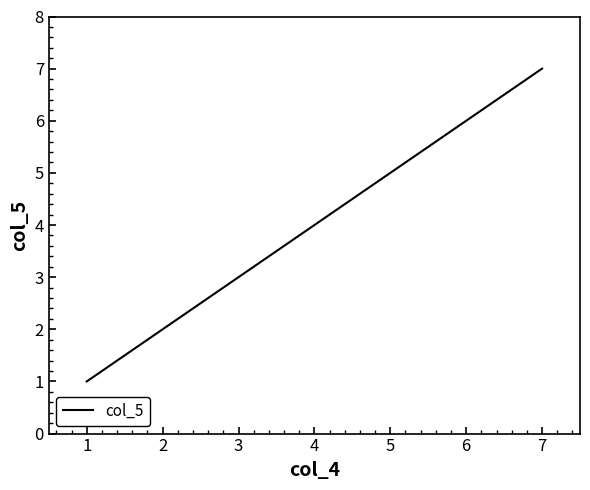

What is the ratio of the value at 7 to the value at 1?

7.0